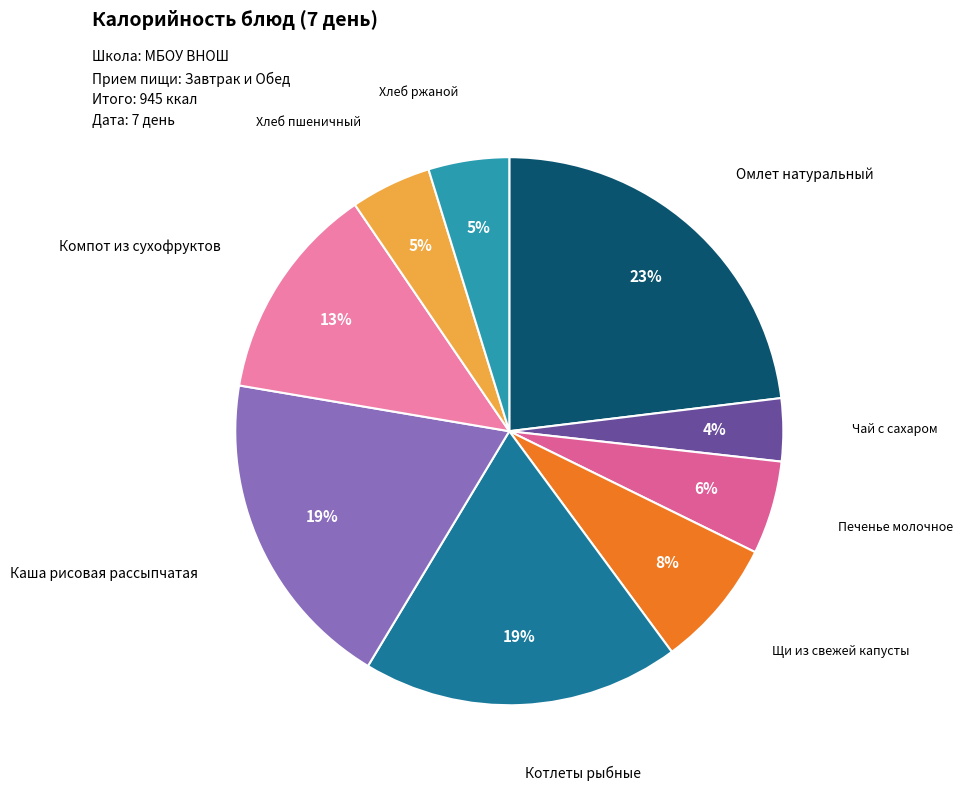

To the nearest percent, what is the average slice percentage?

11%